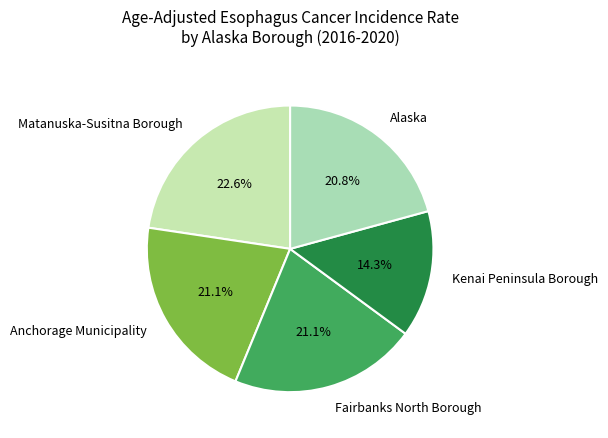

Which slice is the largest?

Matanuska-Susitna Borough